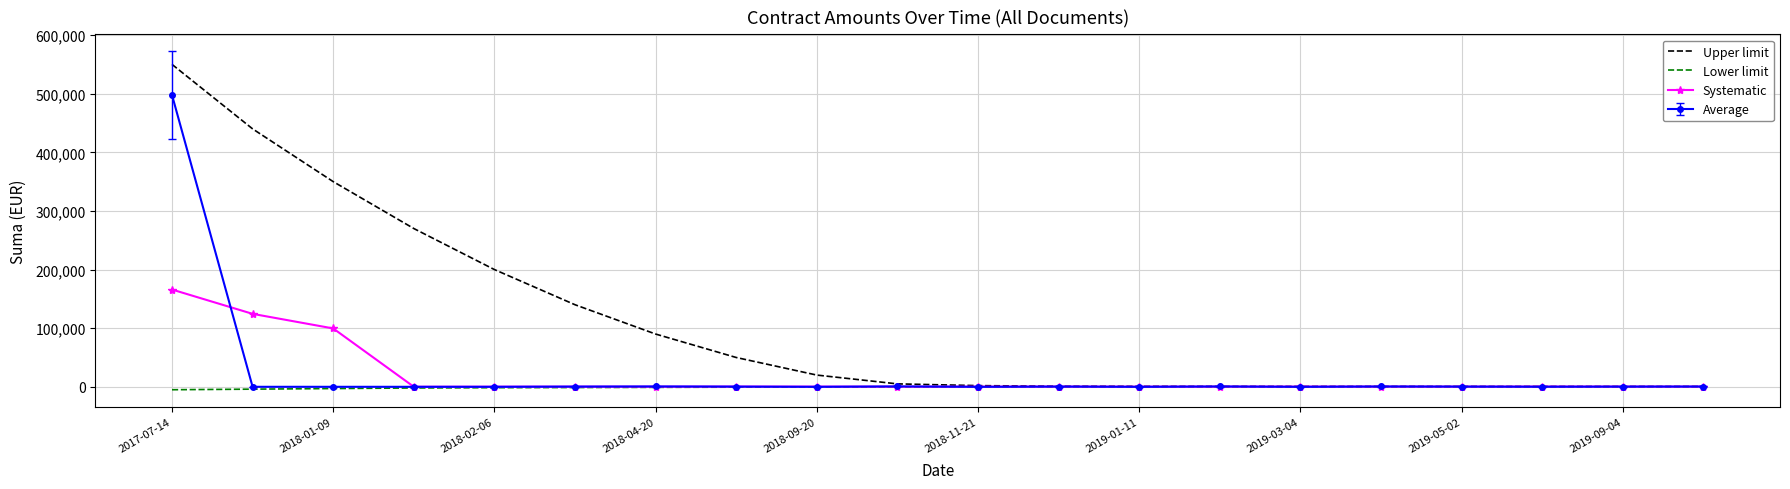

Which series has the largest total across all categories?

Upper limit